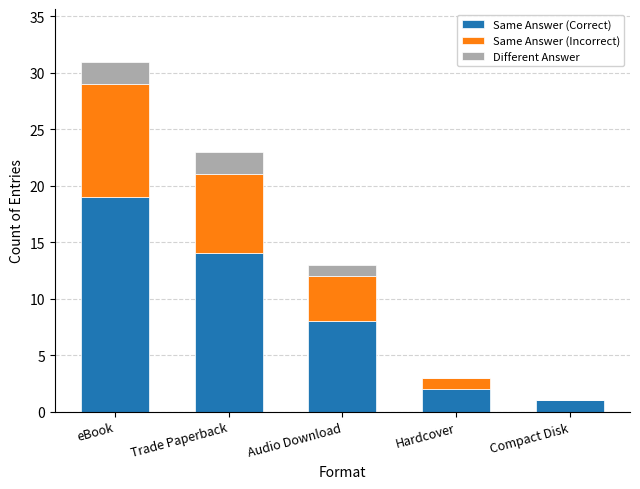

What is the difference between the Same Answer (Correct) values at Audio Download and Hardcover?

6